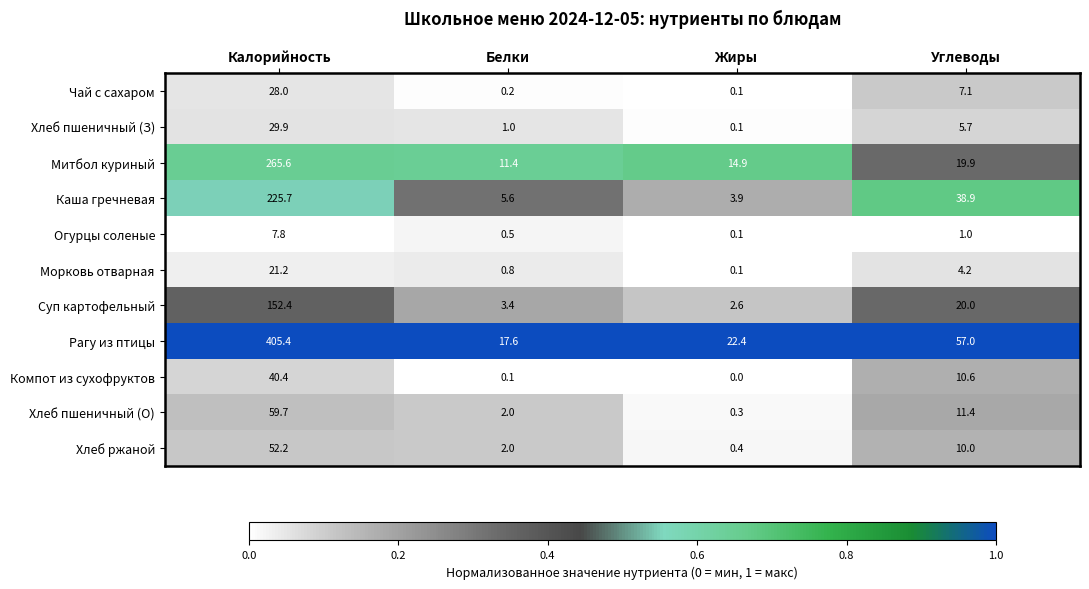

The Каша гречневая series shows 5.6 at Белки. True or false?

True